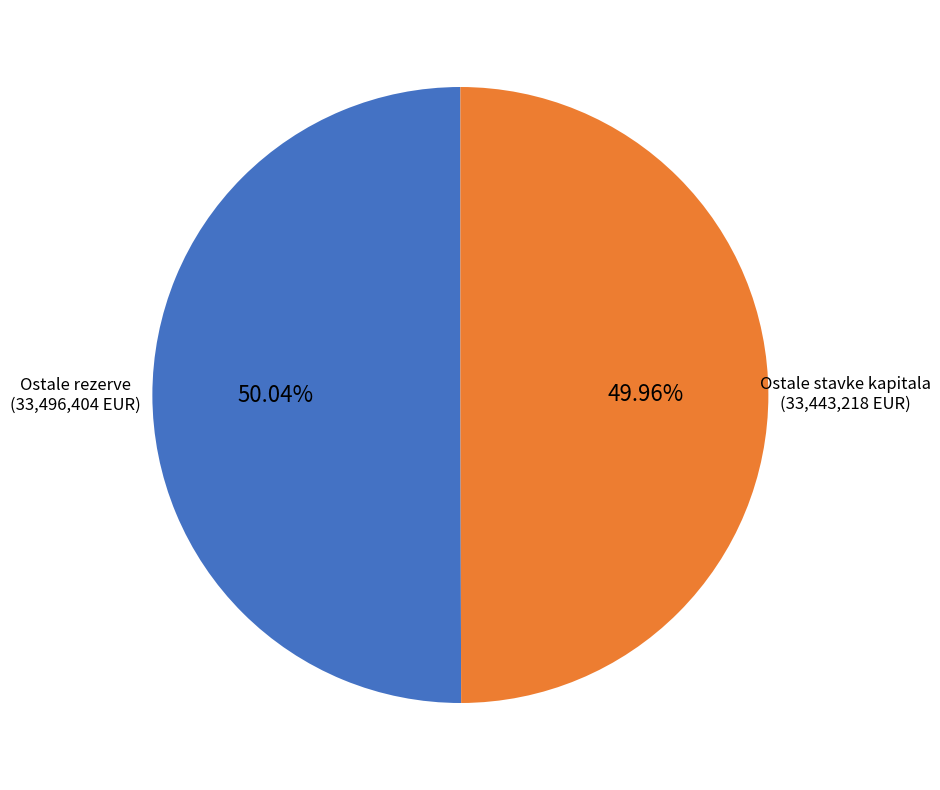

Is there any slice that represents more than half of the pie?

Yes